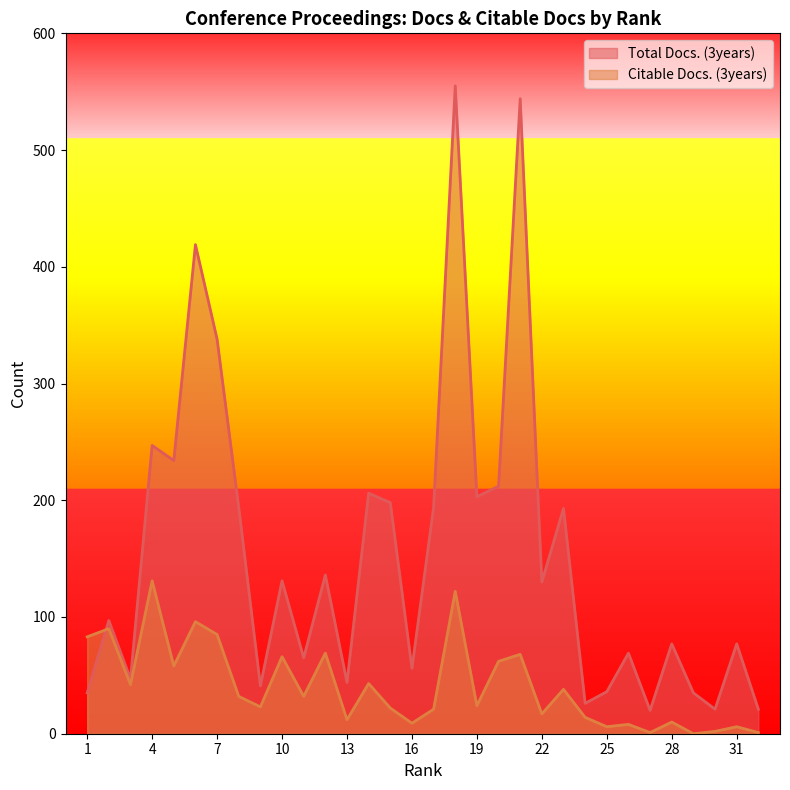

What is the difference between the Citable Docs. (3years) values at 25 and 9?

17